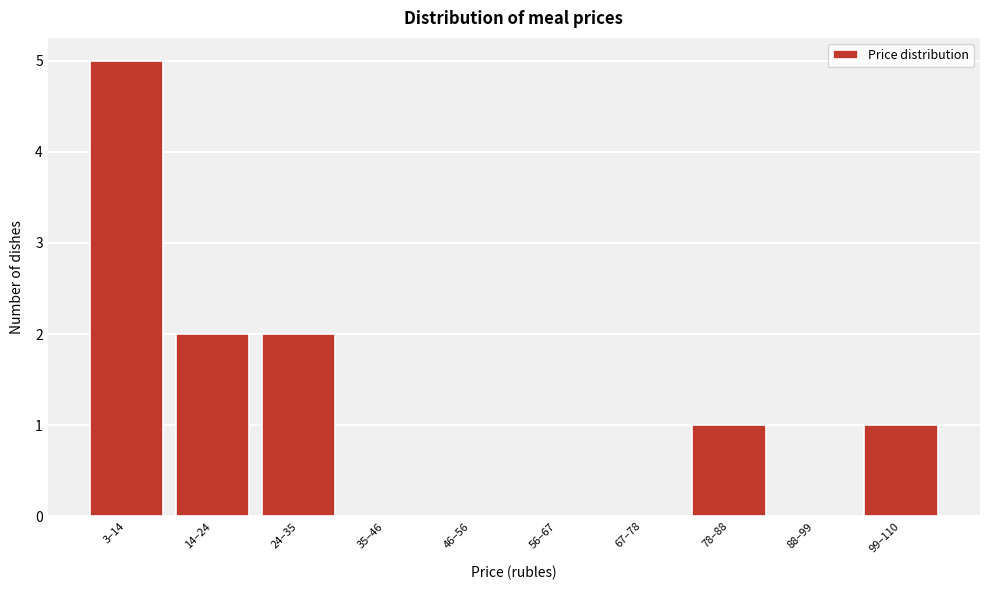

Reading right to left, what are all the values shown in this chart?

99–110=1	88–99=0	78–88=1	67–78=0	56–67=0	46–56=0	35–46=0	24–35=2	14–24=2	3–14=5